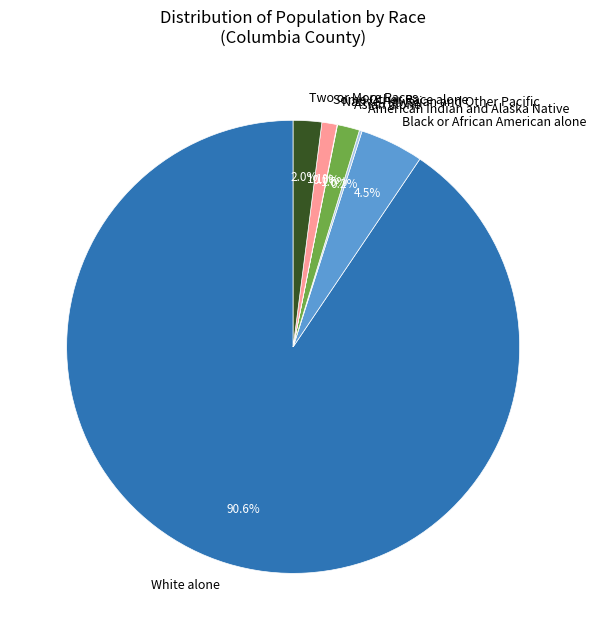

Does White alone represent more than half of the total?

Yes